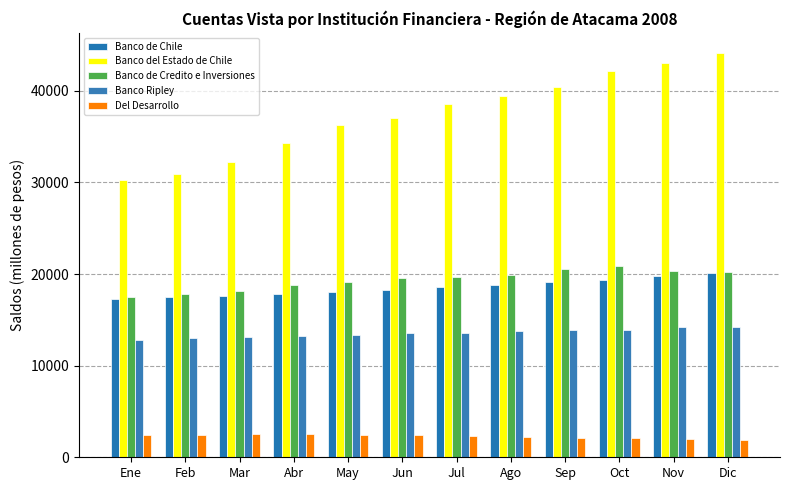

Are the bars horizontal?

No